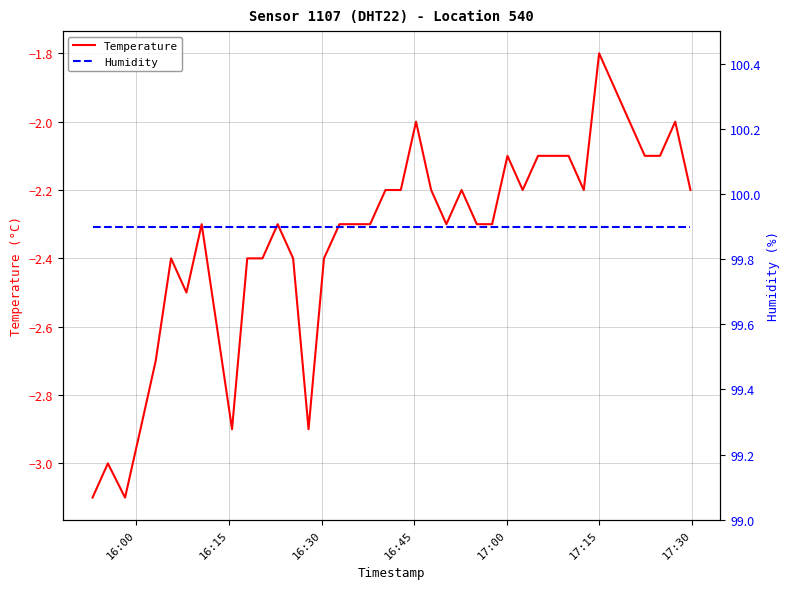

Which series has the largest total across all categories?

Humidity